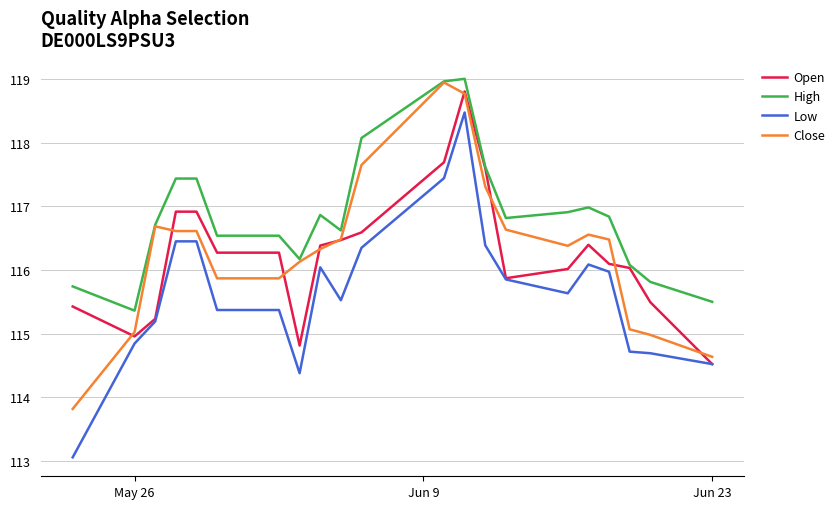

Rank the series by their maximum value, from highest to lowest.

High, Close, Open, Low